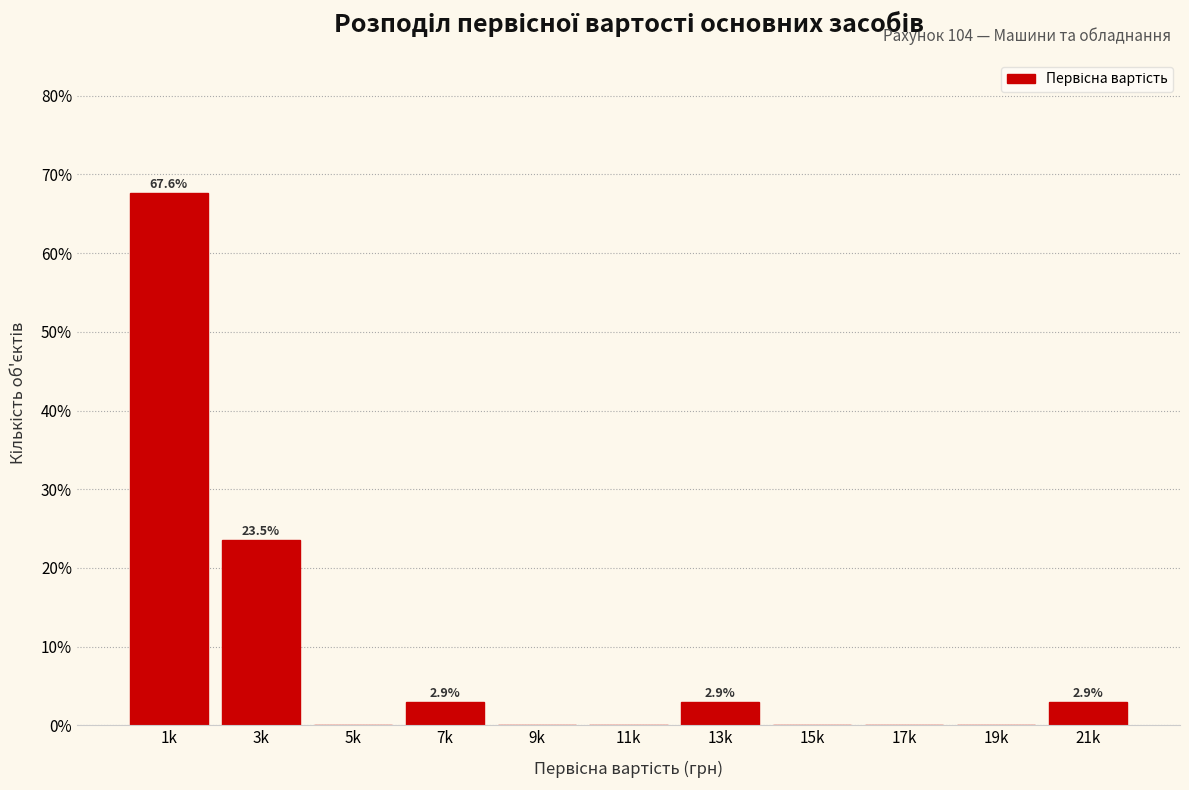

Reading right to left, list all the values displayed in this chart.

21k=2.9	19k=0.0	17k=0.0	15k=0.0	13k=2.9	11k=0.0	9k=0.0	7k=2.9	5k=0.0	3k=23.5	1k=67.6